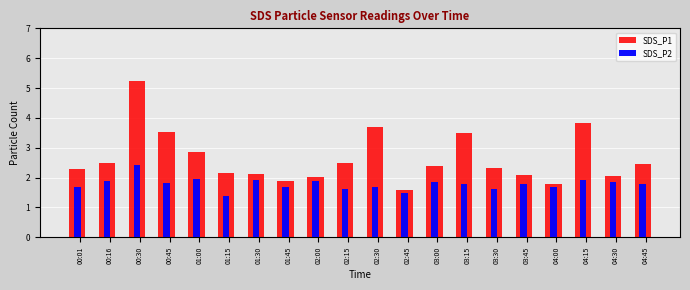

Which category has the lowest value in the SDS_P2 series?

01:15